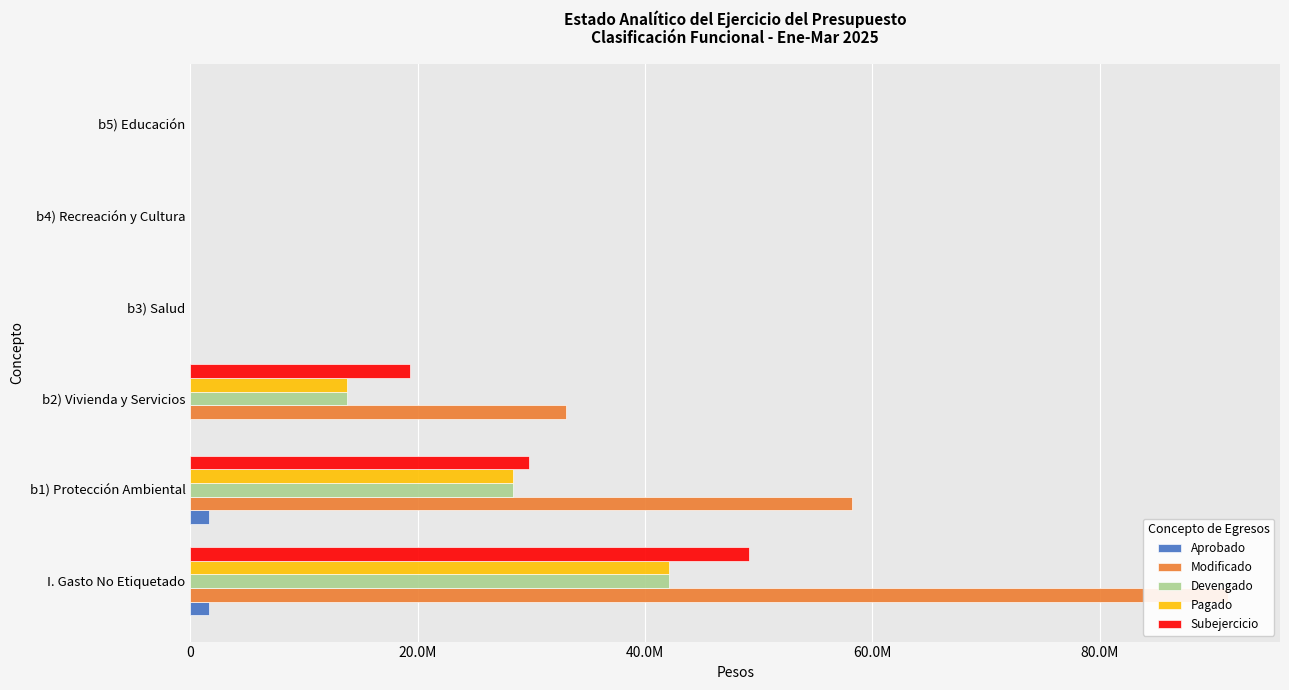

Which has a higher value, 100.0M or 60.0M?

100.0M